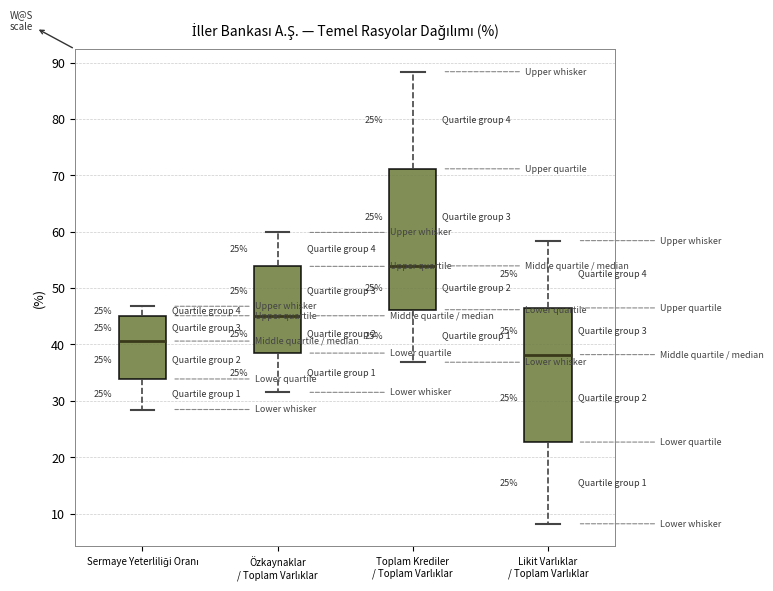

Reading left to right, read every box against the y-axis: the position of its median line, the range the box covers, and the ends of its whiskers. The values are not printed on the chart, so give them approximately, as read against the axis.

Sermaye Yeterliliği Oranı: median 41, box 34 to 45, whiskers 28 to 47
Özkaynaklar / Toplam Varlıklar: median 45, box 38 to 54, whiskers 32 to 60
Toplam Krediler / Toplam Varlıklar: median 54, box 46 to 71, whiskers 37 to 88
Likit Varlıklar / Toplam Varlıklar: median 38, box 23 to 46, whiskers 8 to 58